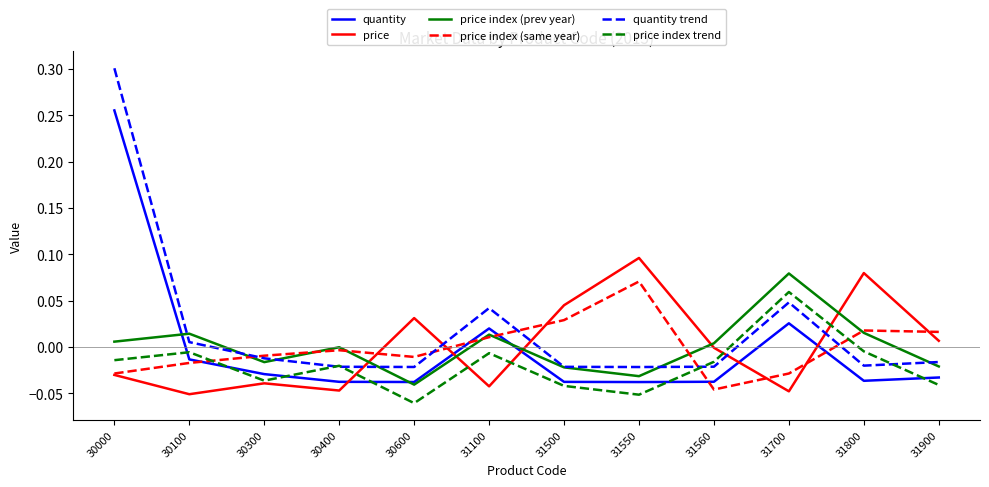

What are all the series names shown in the legend?

quantity, price, price index (prev year), price index (same year), quantity trend, price index trend